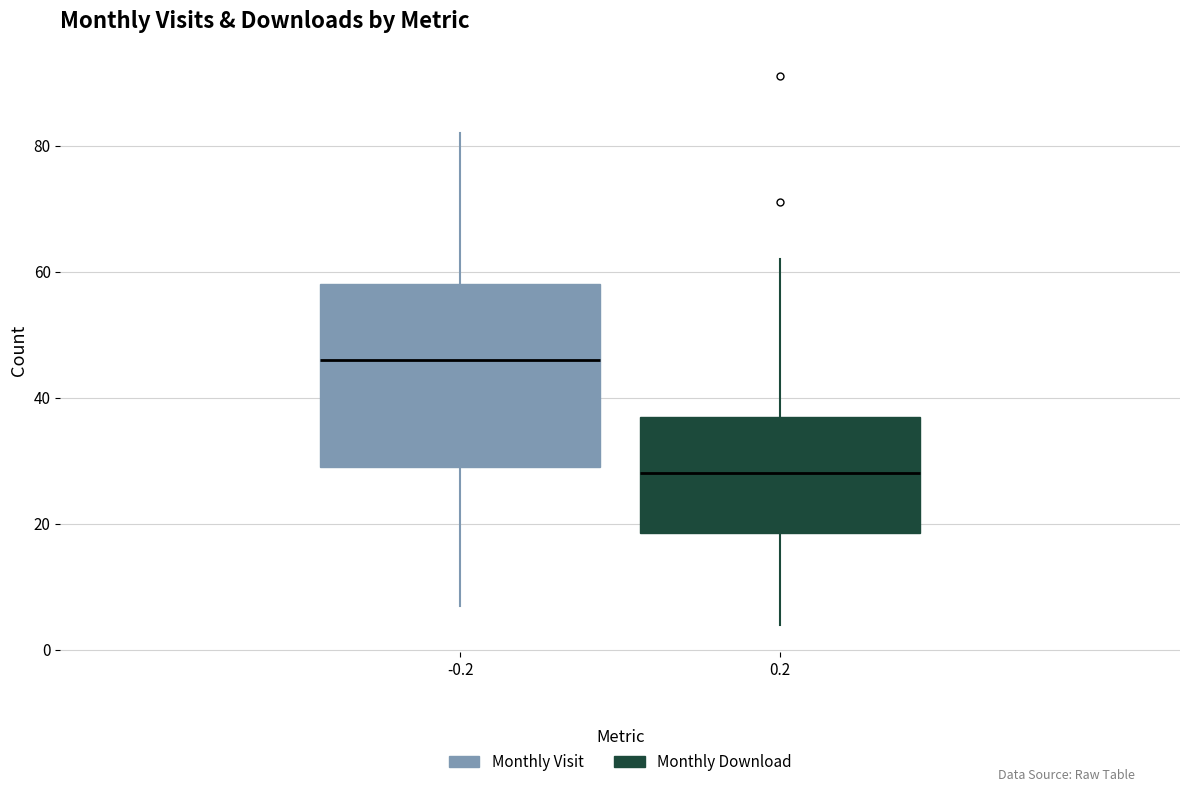

Which box is the tallest, from its lower edge to its upper edge?

-0.2